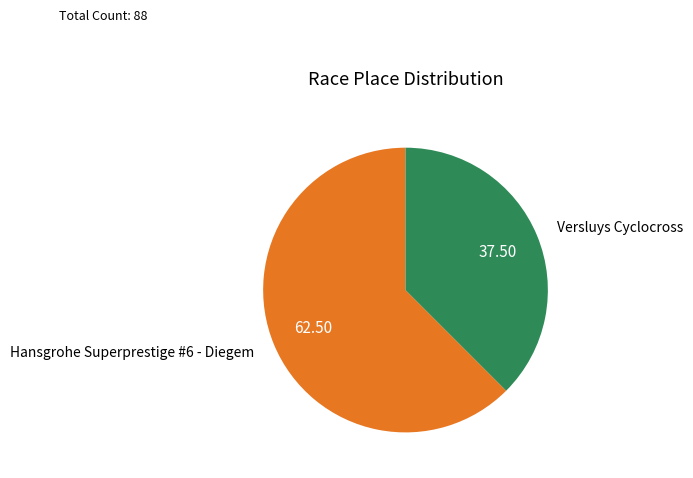

Is it true that Hansgrohe Superprestige #6 - Diegem is 62% of the pie?

True